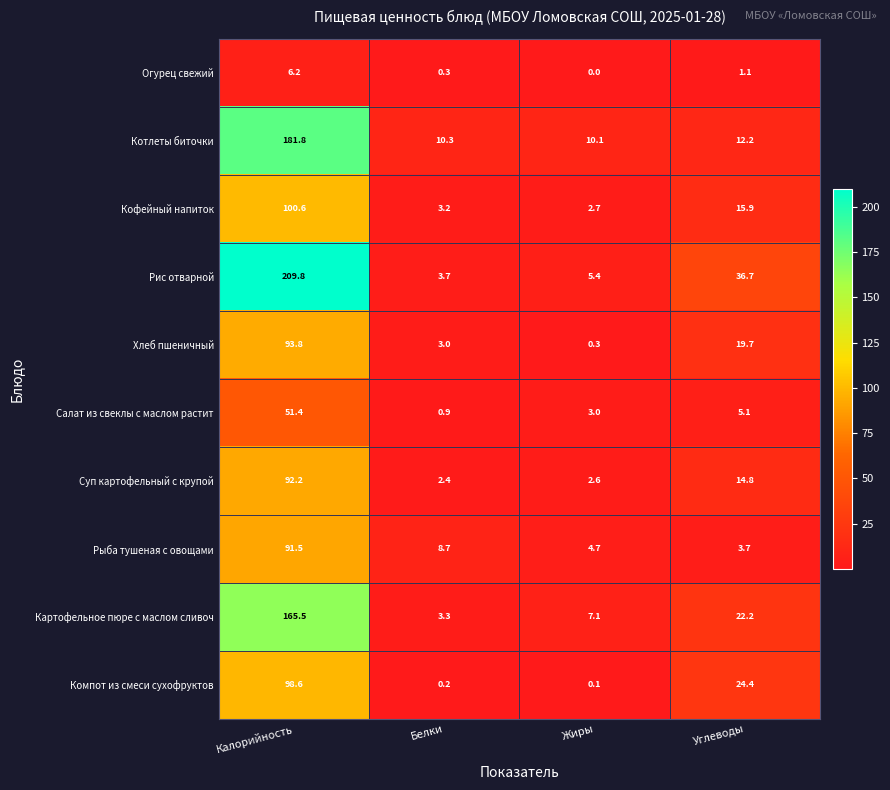

The Огурец свежий series shows 3.6 at Жиры. True or false?

False